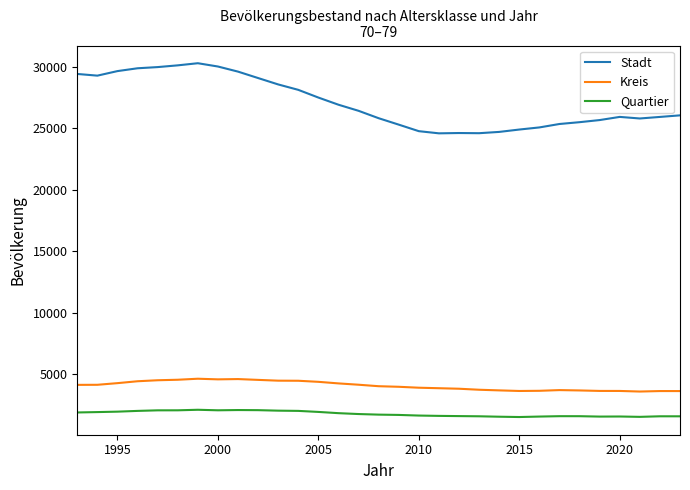

Which series has the largest total across all categories?

Stadt